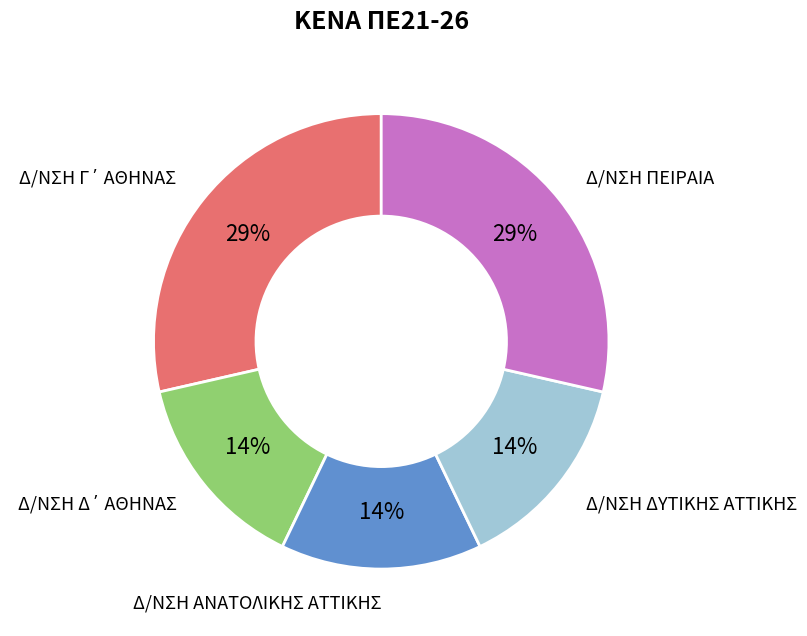

To the nearest percent, what is the average slice percentage?

20%